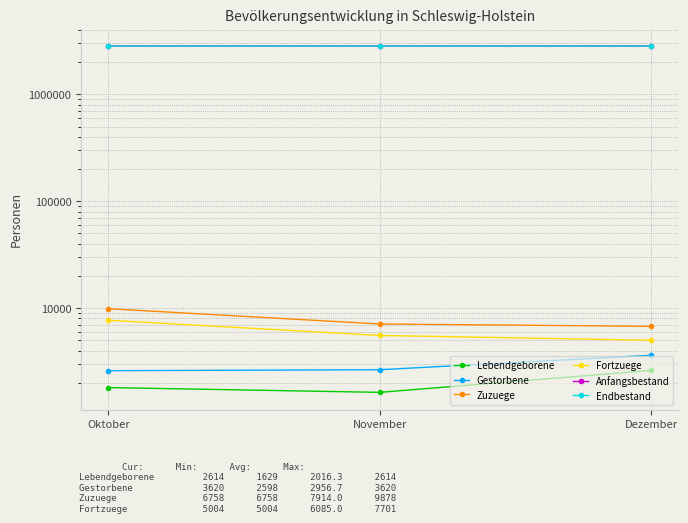

What is the spread (max minus min) of values at November?

2828415